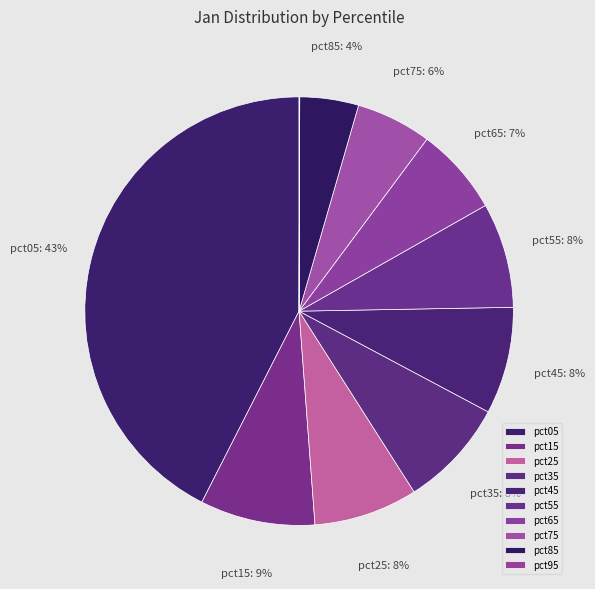

To the nearest percent, what is the difference between the pct25 and pct65 slice percentages?

1%